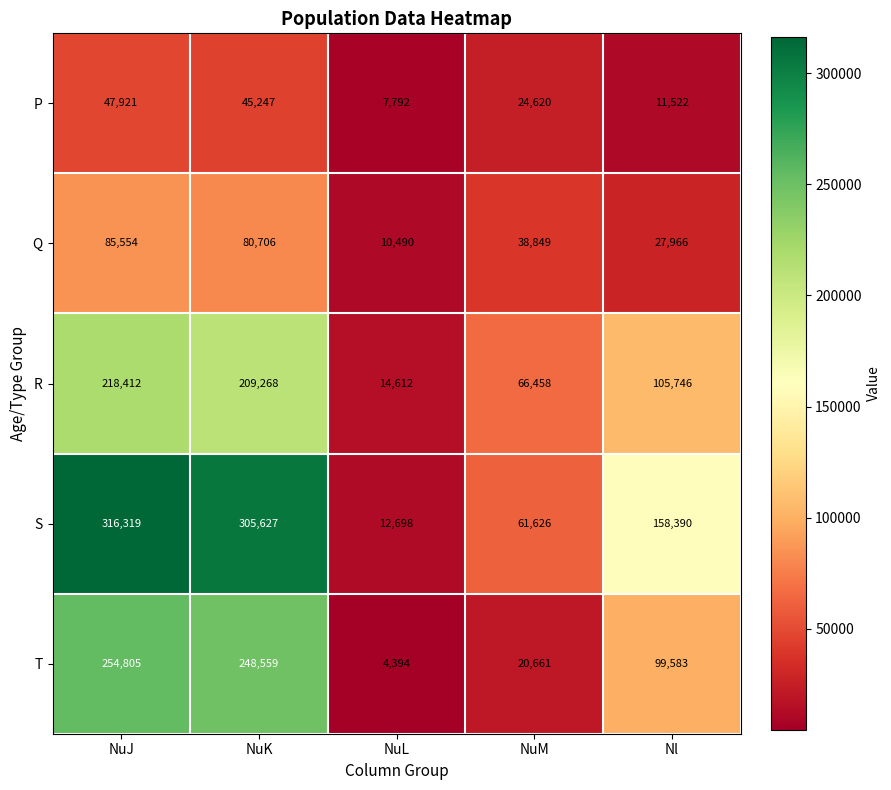

Which series has the largest total across all categories?

S